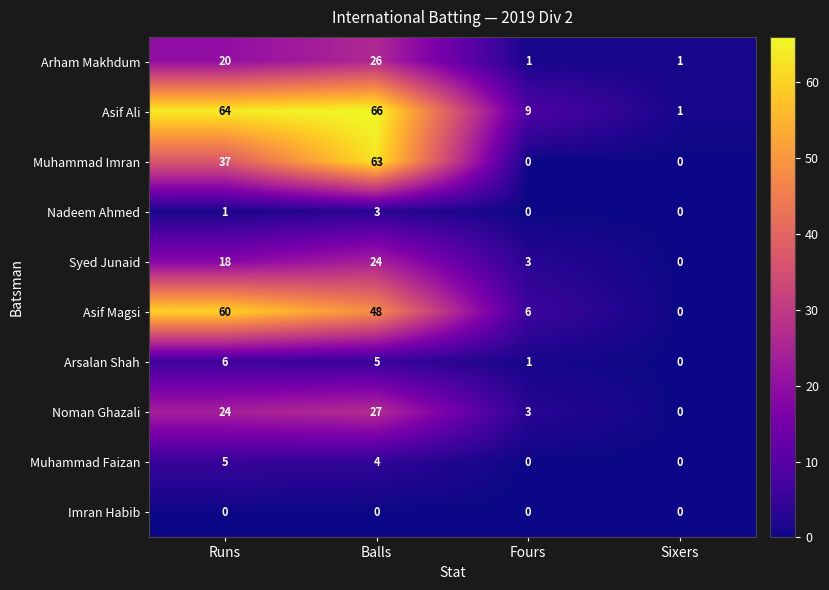

Which series has the largest total across all categories?

Asif Ali